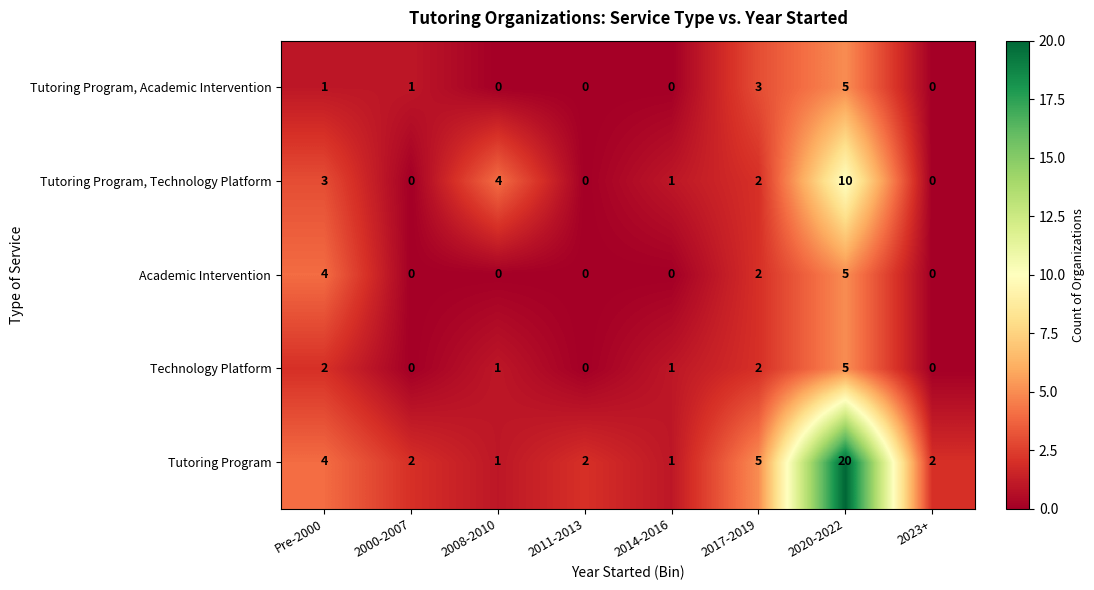

What is the difference between the Tutoring Program values at 2023+ and 2017-2019?

3